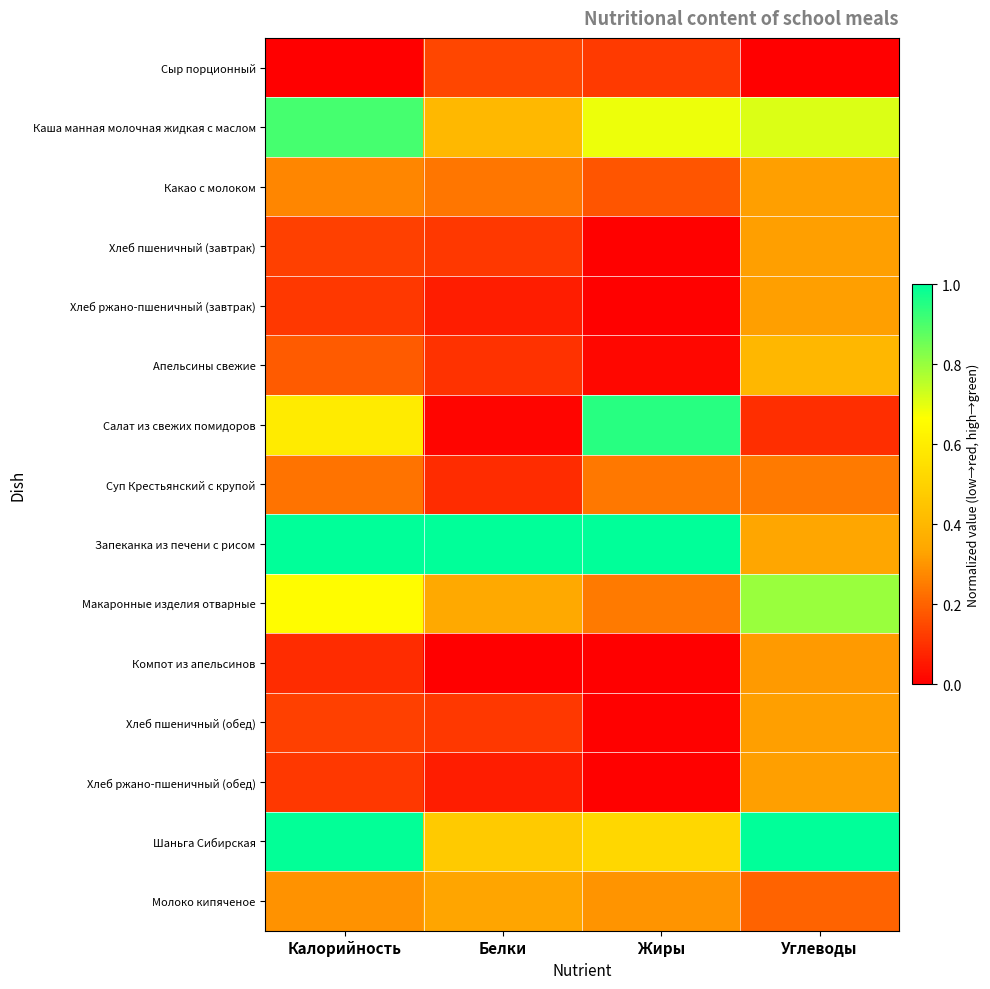

Which series has the widest spread of values?

Салат из свежих помидоров